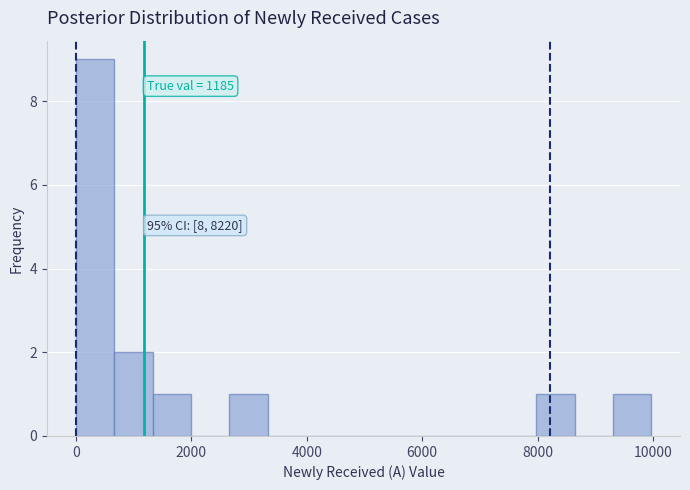

Around what value on the x-axis is the tallest bar? Give the approximate position of its centre, as read against the axis.

400